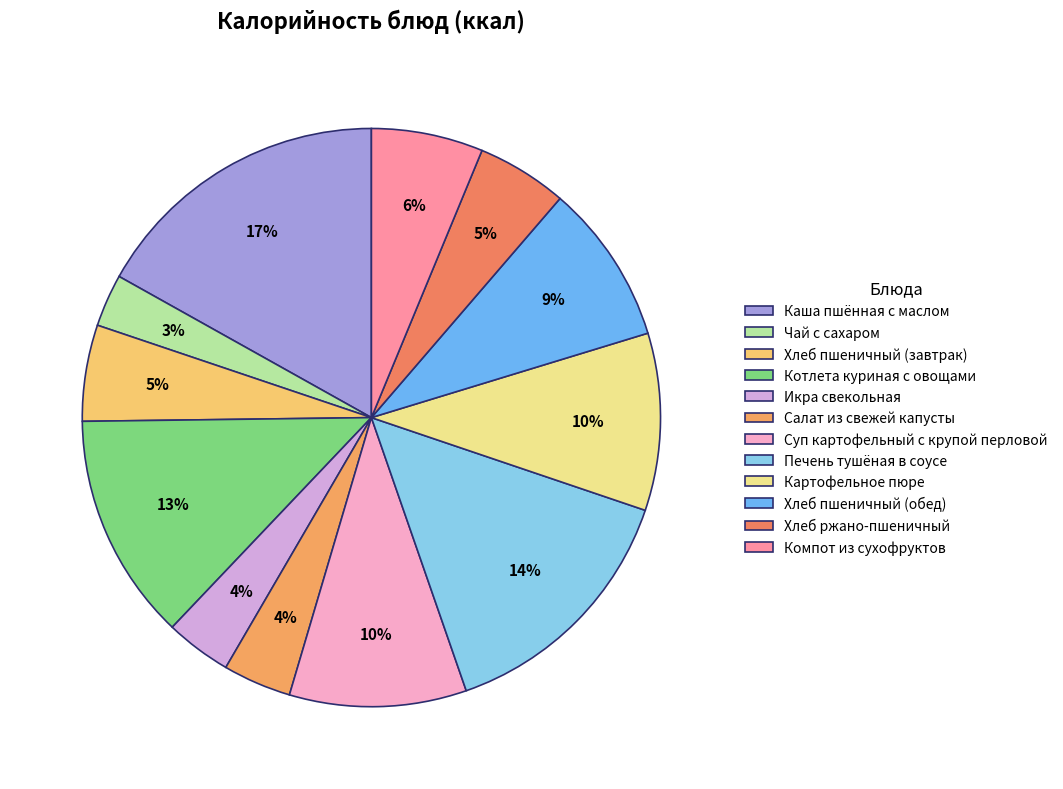

Combined, do Компот из сухофруктов and Котлета куриная с овощами account for over 50%?

No